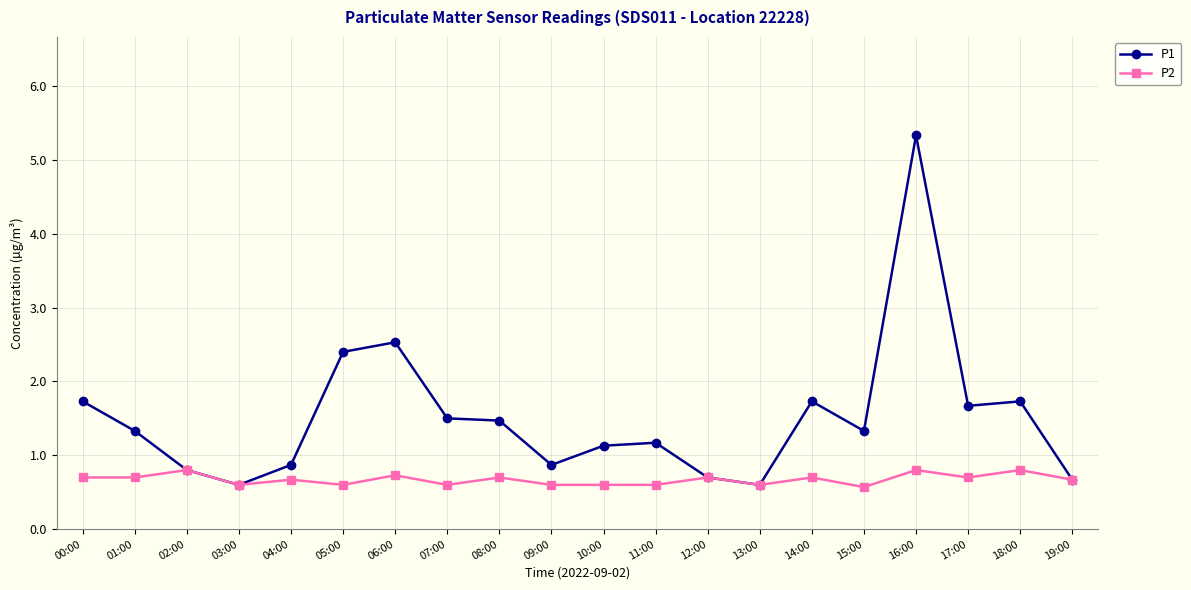

What is the label of the 14th point from the left?

13:00